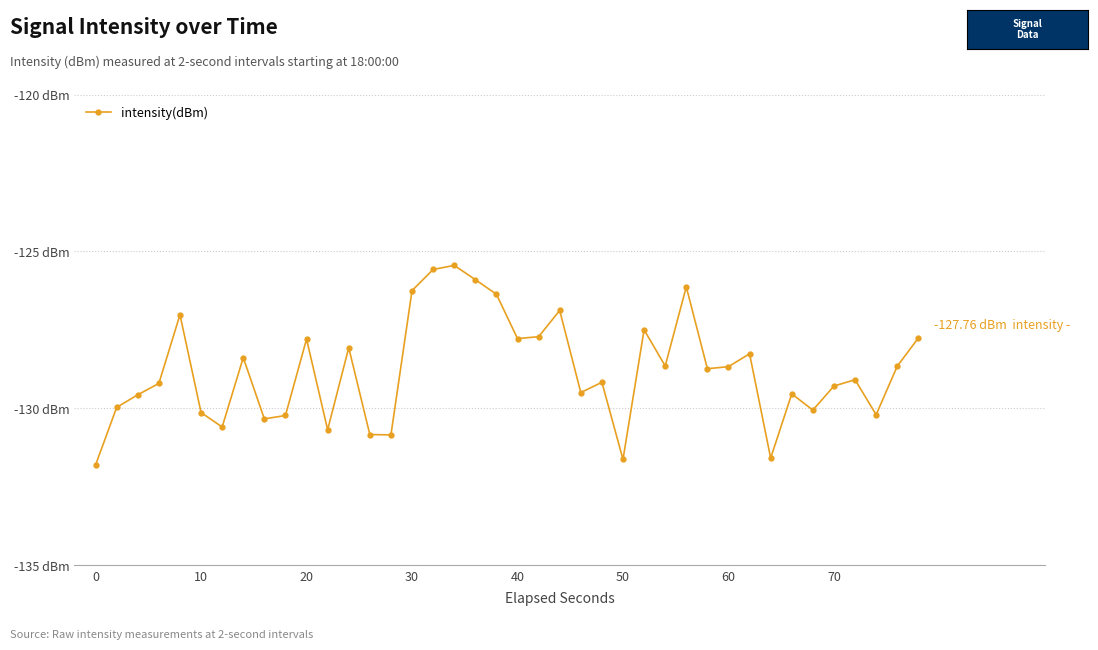

Is this an area chart (filled region under the line)?

No